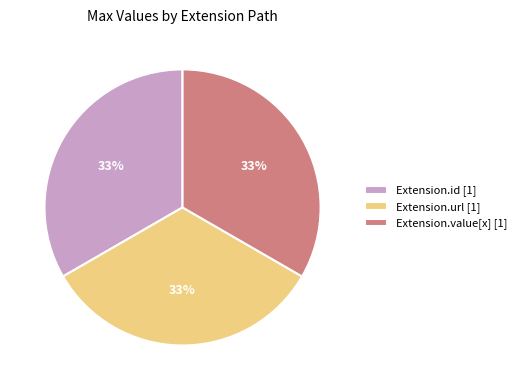

Is there any slice that represents more than half of the pie?

No